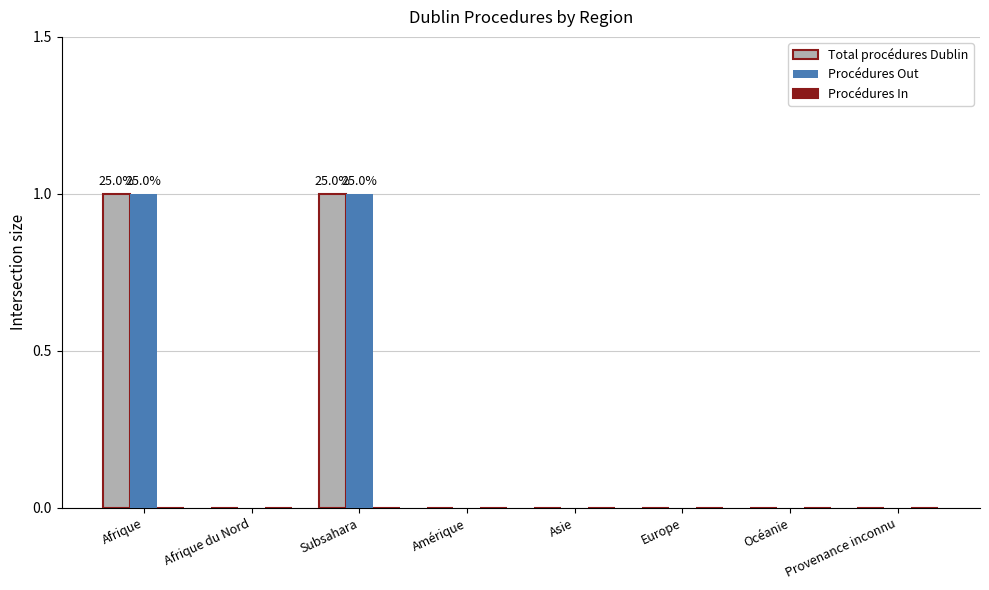

True or false: Total procédures Dublin has a value of 0 at Subsahara.

False